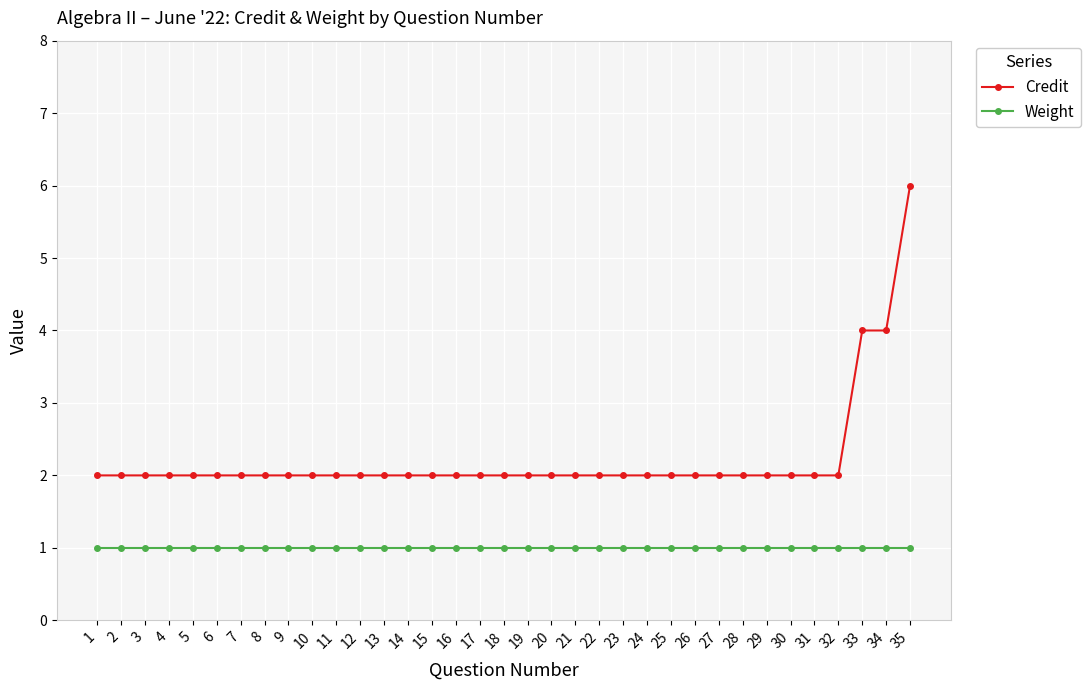

True or false: Weight and Credit intersect in this chart.

False